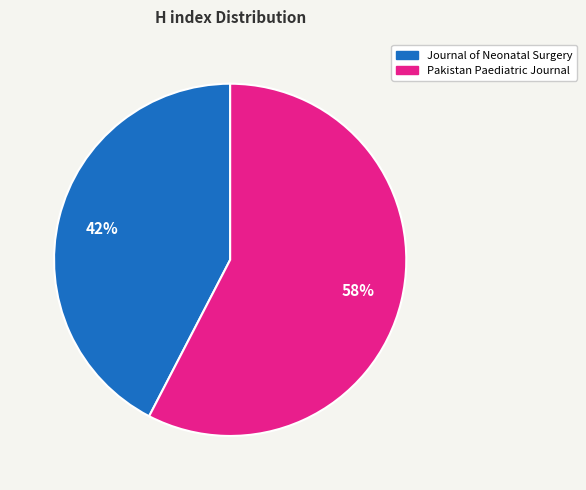

Which slice represents more than half of the pie?

Pakistan Paediatric Journal